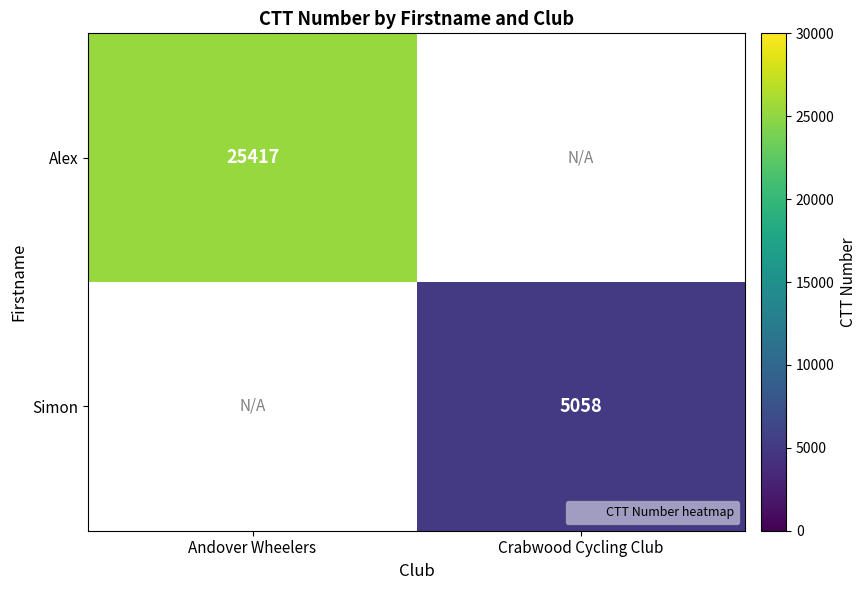

List the labels in order of Alex value, largest first.

Andover Wheelers, Crabwood Cycling Club